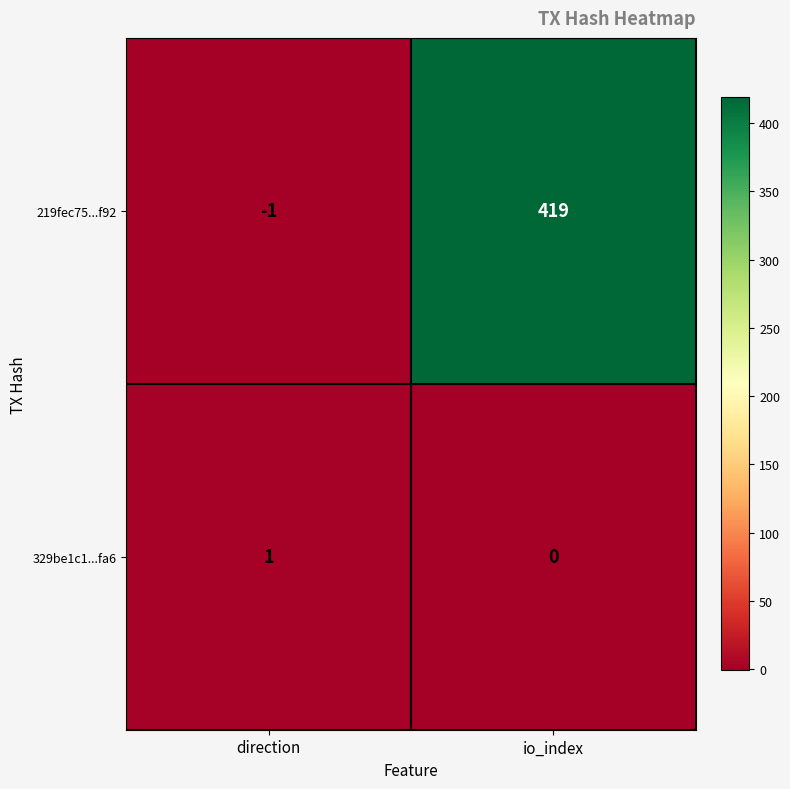

Which series has the largest range (max minus min)?

219fec75...f92